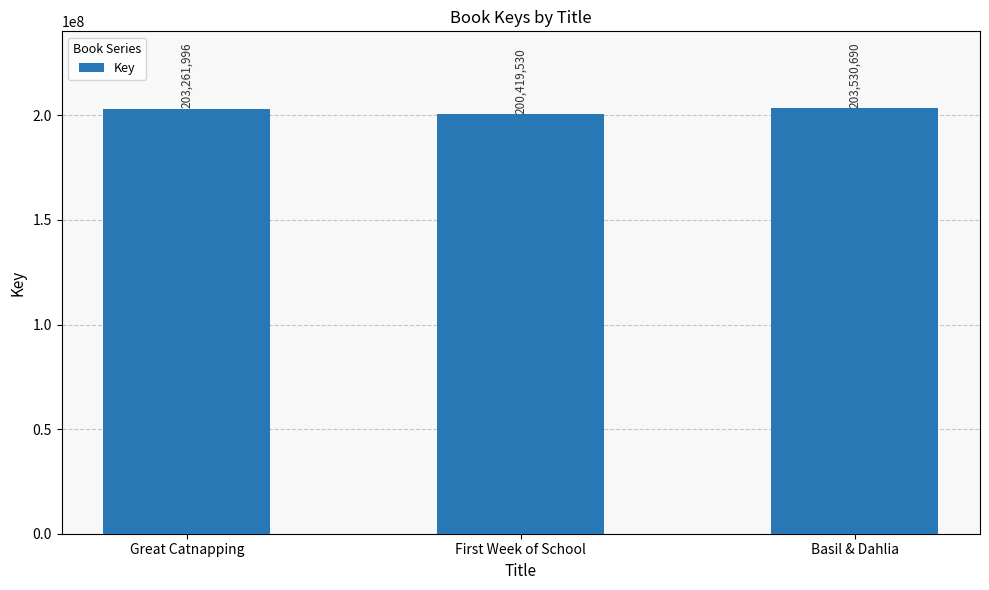

Rank the categories by value from highest to lowest.

Basil & Dahlia, Great Catnapping, First Week of School